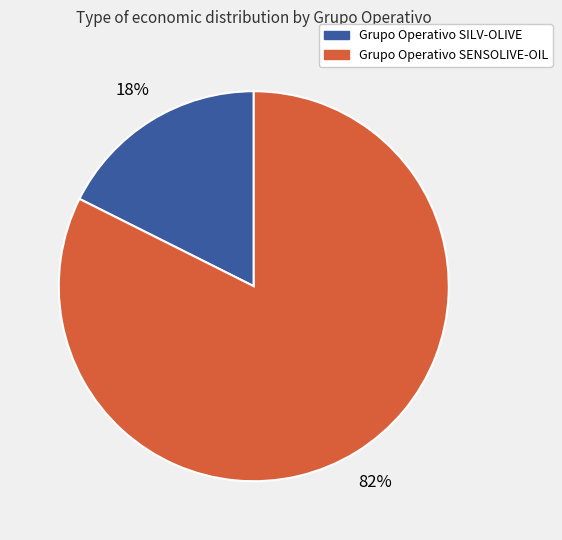

Is the sum of Grupo Operativo SILV-OLIVE and Grupo Operativo SENSOLIVE-OIL greater than half?

Yes